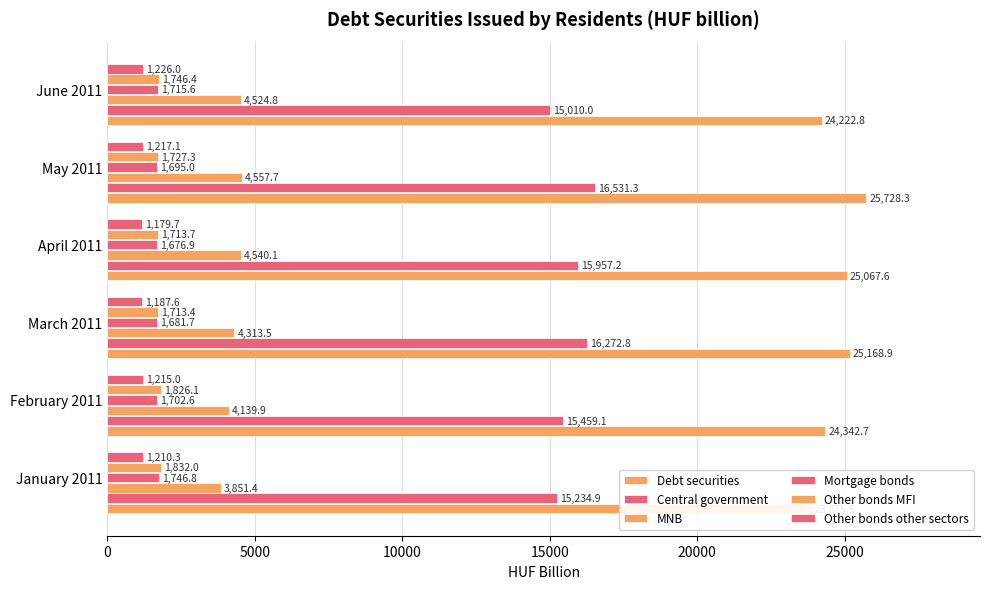

Count the number of categories in the chart.

6